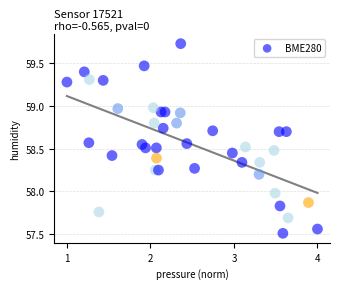

What is the range of Y values (max minus min)?

2.2